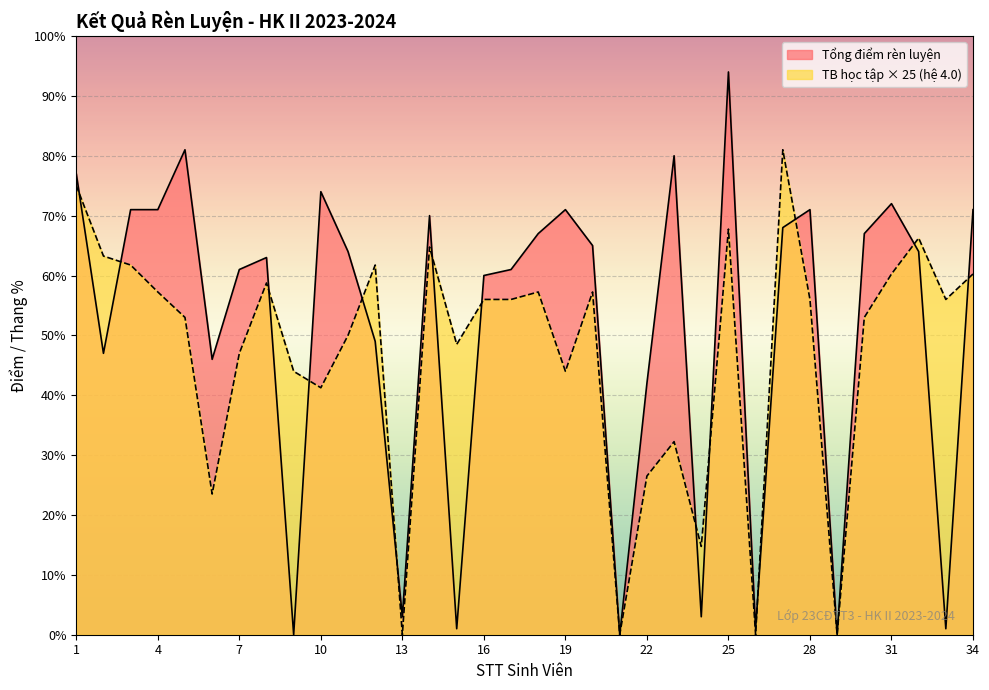

True or false: TB chung học tập (hệ 4.0) has more than 2 points higher than both neighbors.

True